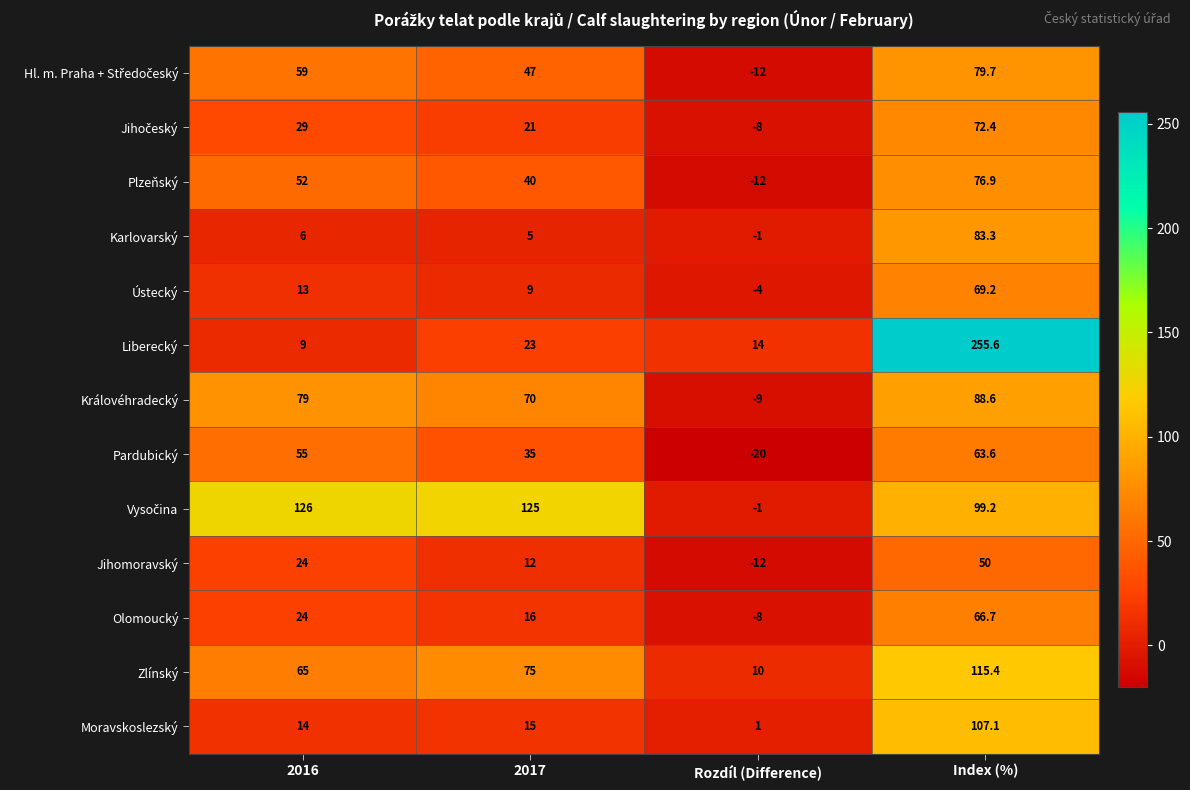

The value of Karlovarský at 2017 is 5.0. True or false?

True